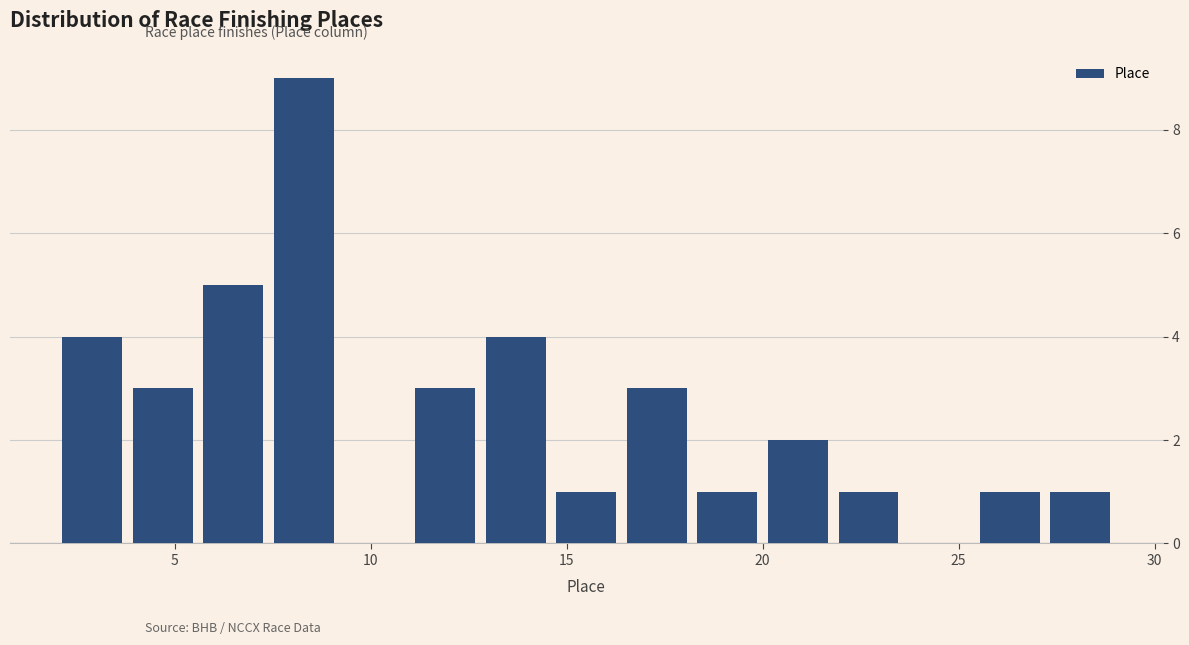

Read against the x-axis, roughly where is the centre of the tallest bar?

8.5